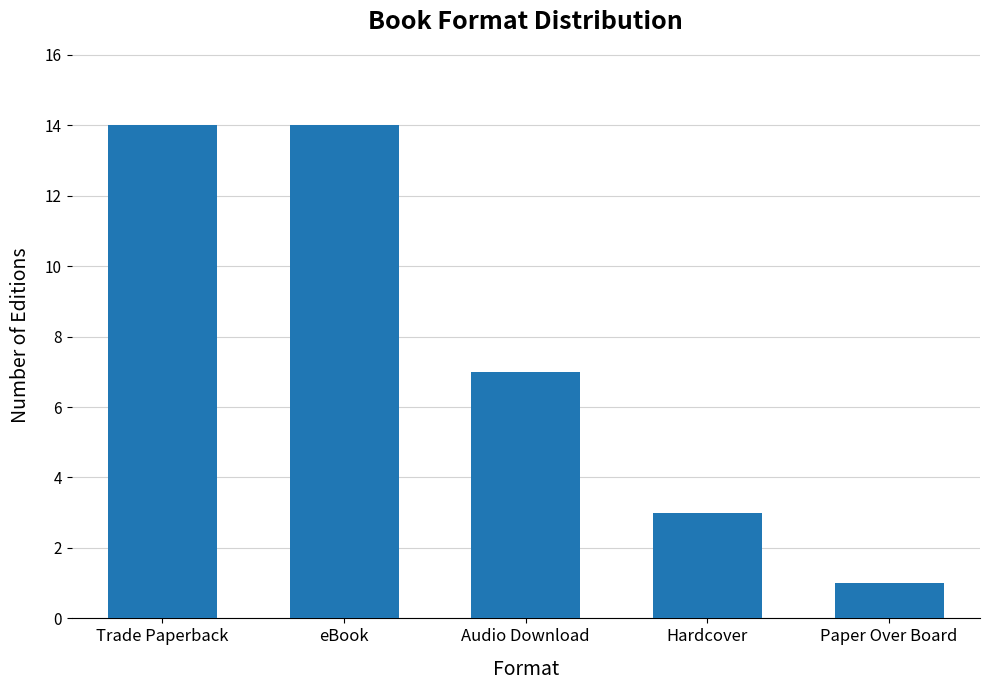

What is the label of the 2nd bar from the right?

Hardcover